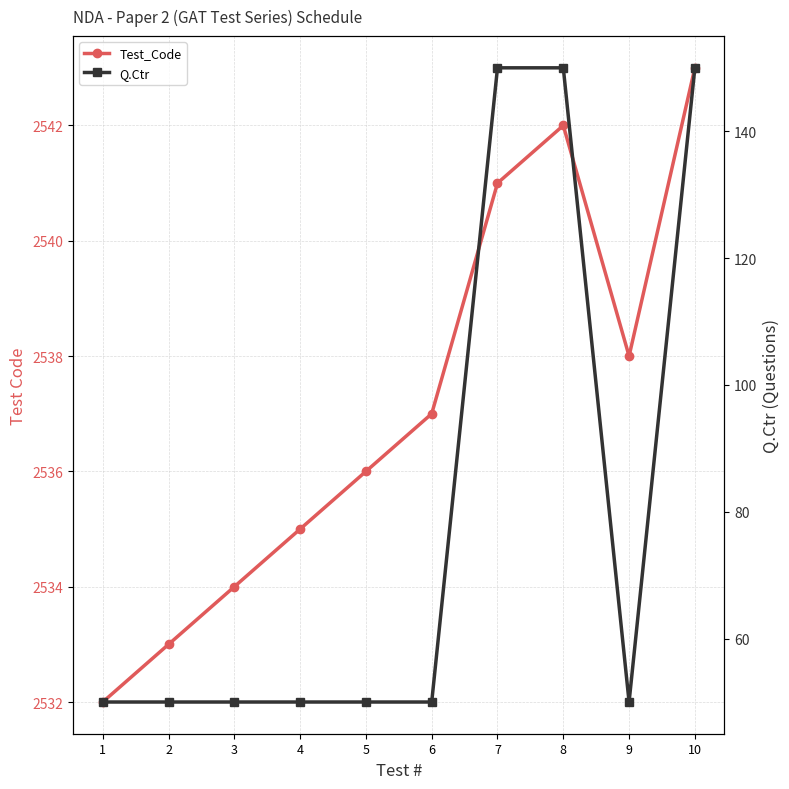

Reading left to right, list all the values displayed in this chart.

Test_Code: 2532	2533	2534	2535	2536	2537	2541	2542	2538	2543
Q.Ctr: 50	50	50	50	50	50	150	150	50	150